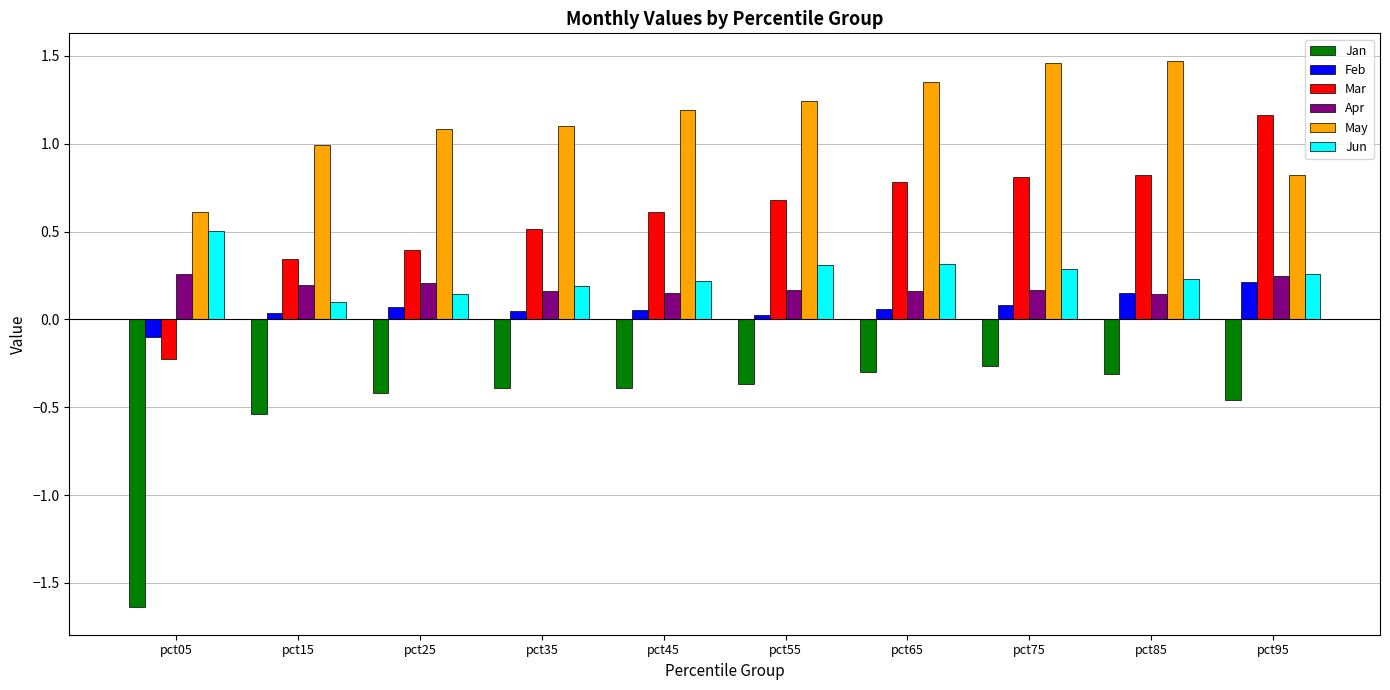

How many distinct data groups are displayed?

6